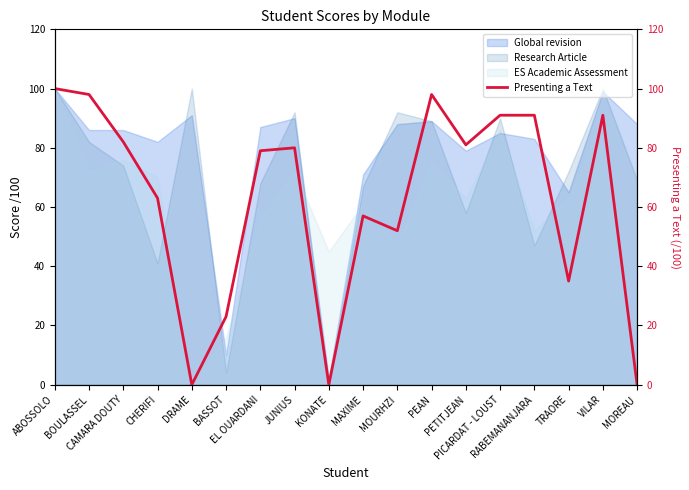

What is the difference between the maximum and second lowest values?

100